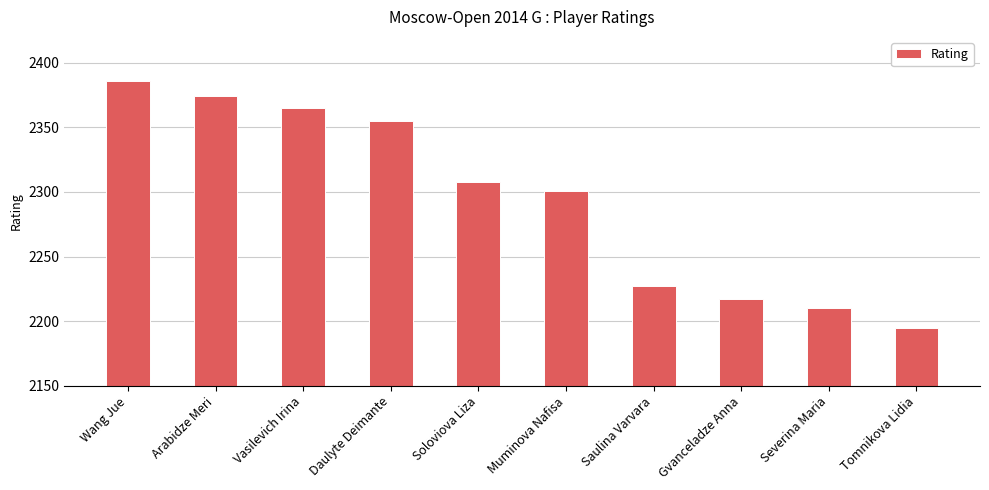

Does the chart contain any negative values?

No